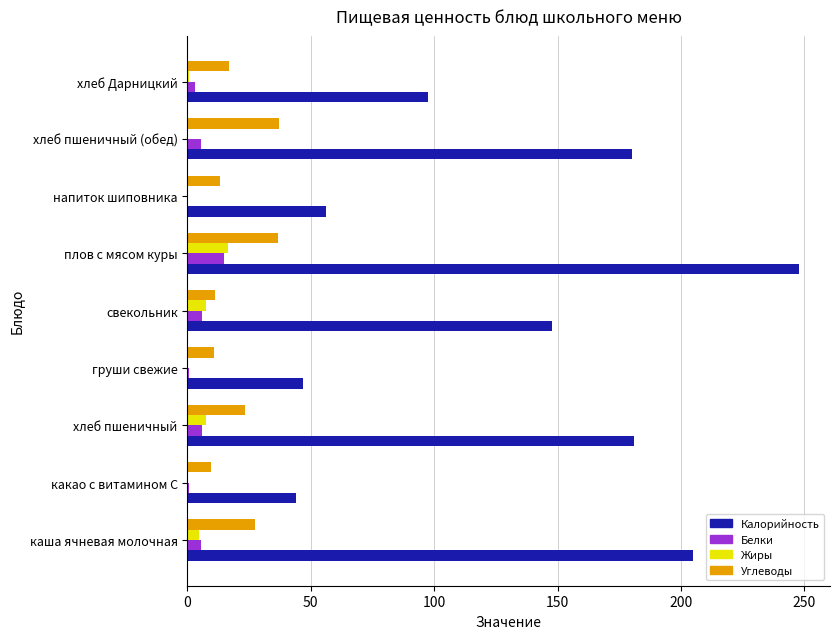

At which label does Белки reach its peak?

плов с мясом куры